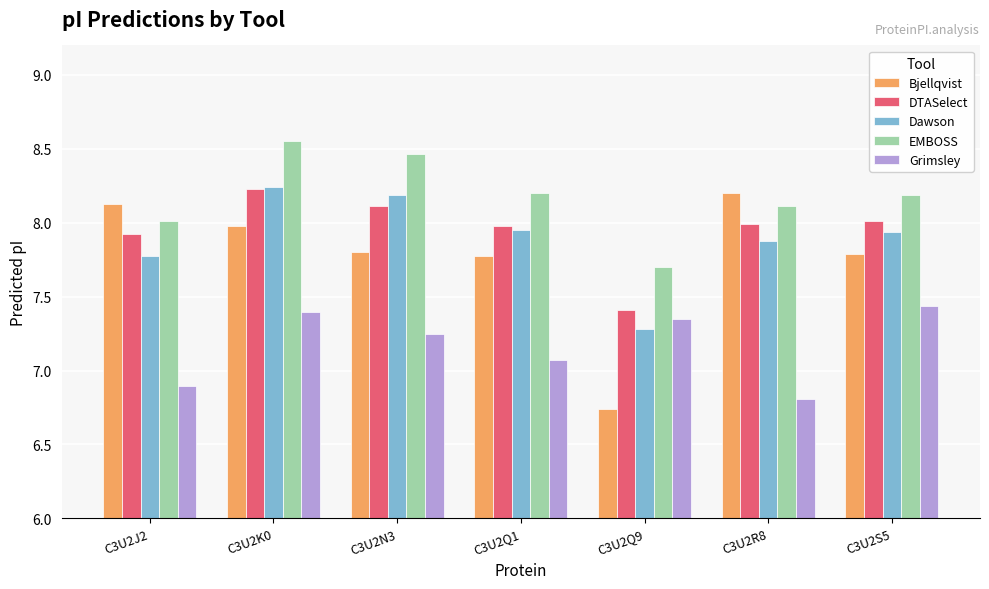

Where is DTASelect nearest to the value 7?

C3U2Q9